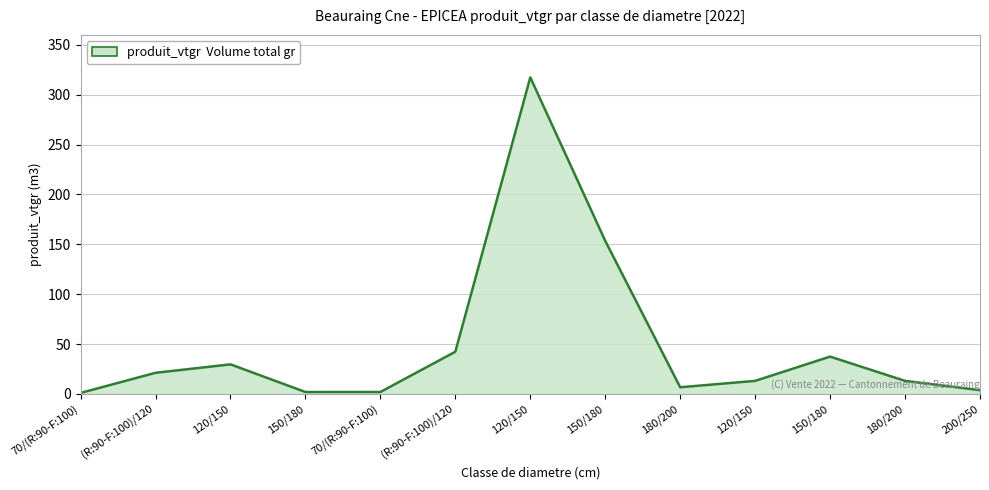

What is the minimum value shown in the chart?

1.1